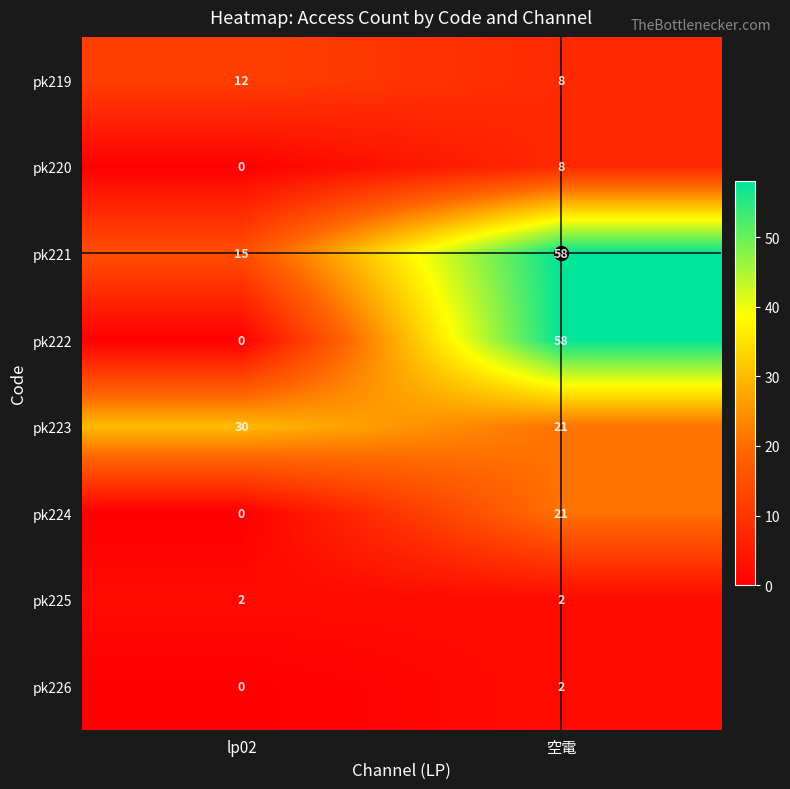

Is it true that pk221 equals 98 at 空電?

False